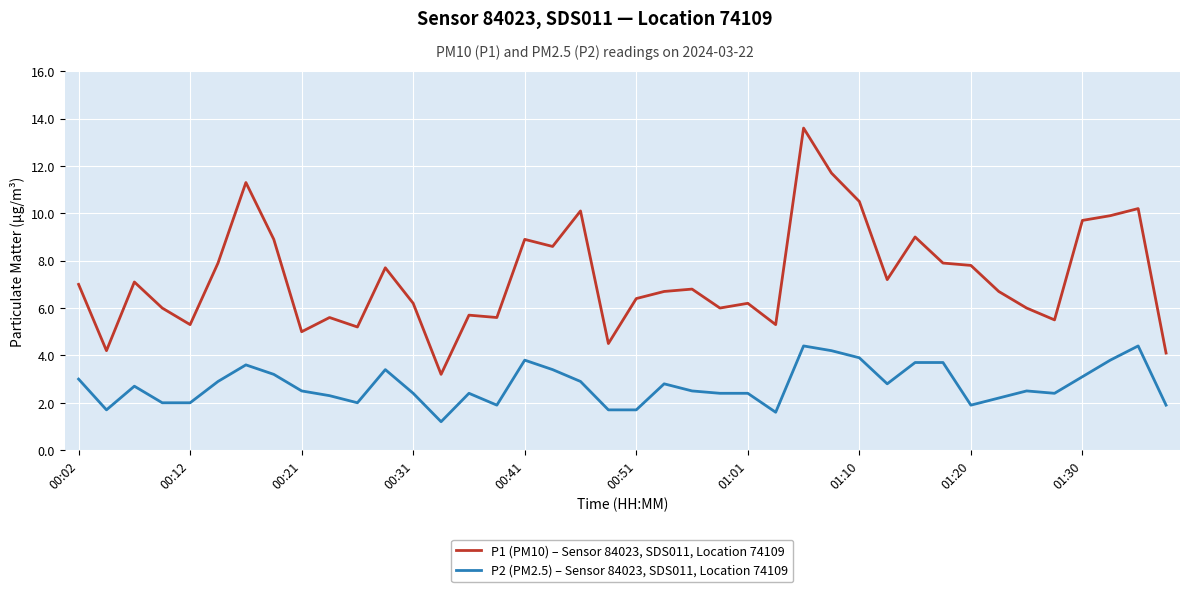

True or false: P2 (PM2.5) – Sensor 84023, SDS011, Location 74109 and P1 (PM10) – Sensor 84023, SDS011, Location 74109 cross at least once.

False